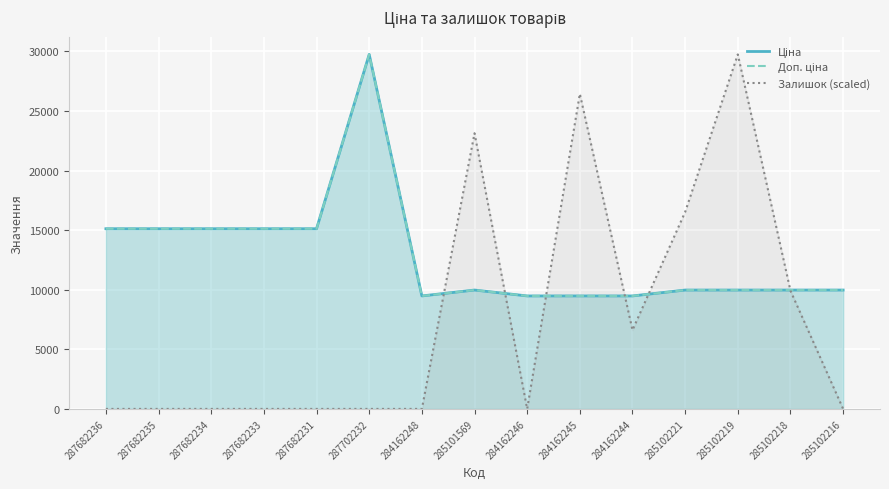

Does the chart display data point markers on the line(s)?

No